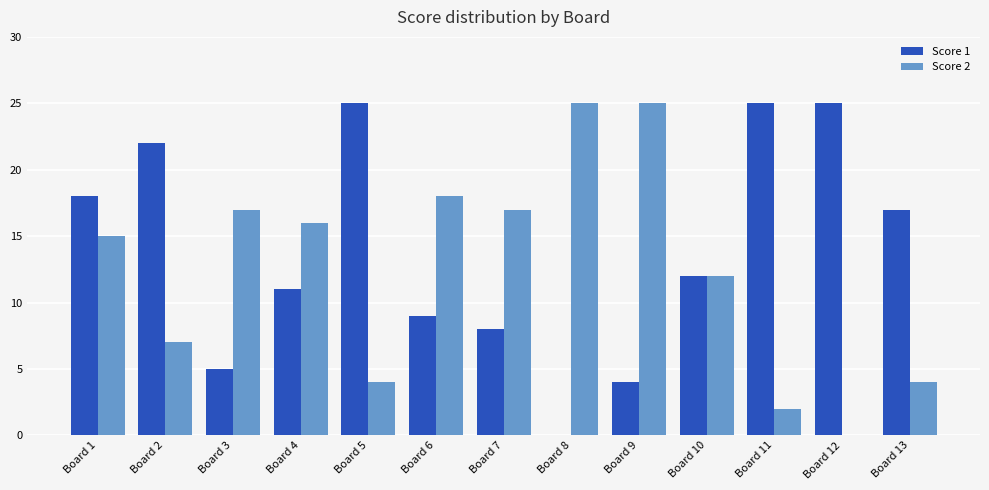

What is the greatest value displayed?

25